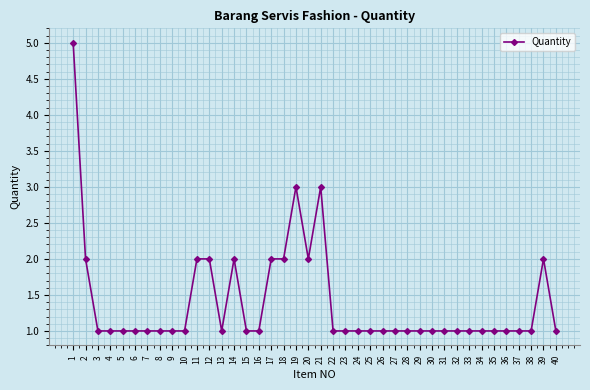

What is the ratio of the value at 19 to the value at 5?

3.0